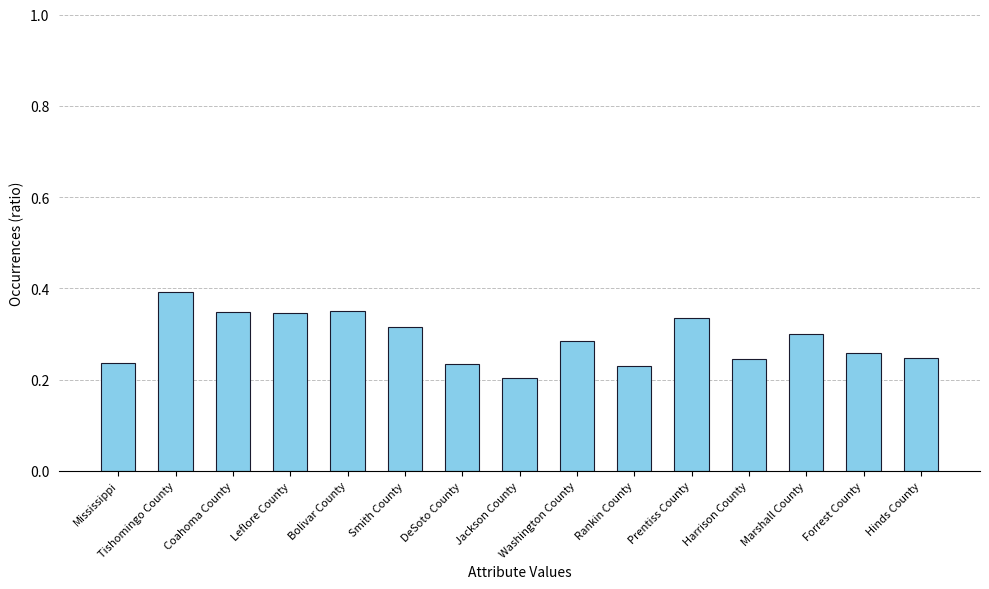

At which category does the chart reach its minimum across all series?

Jackson County